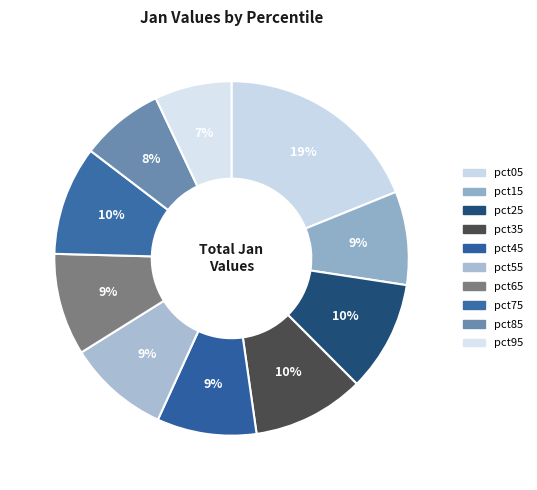

True or false: pct75 accounts for 10% of the total.

True